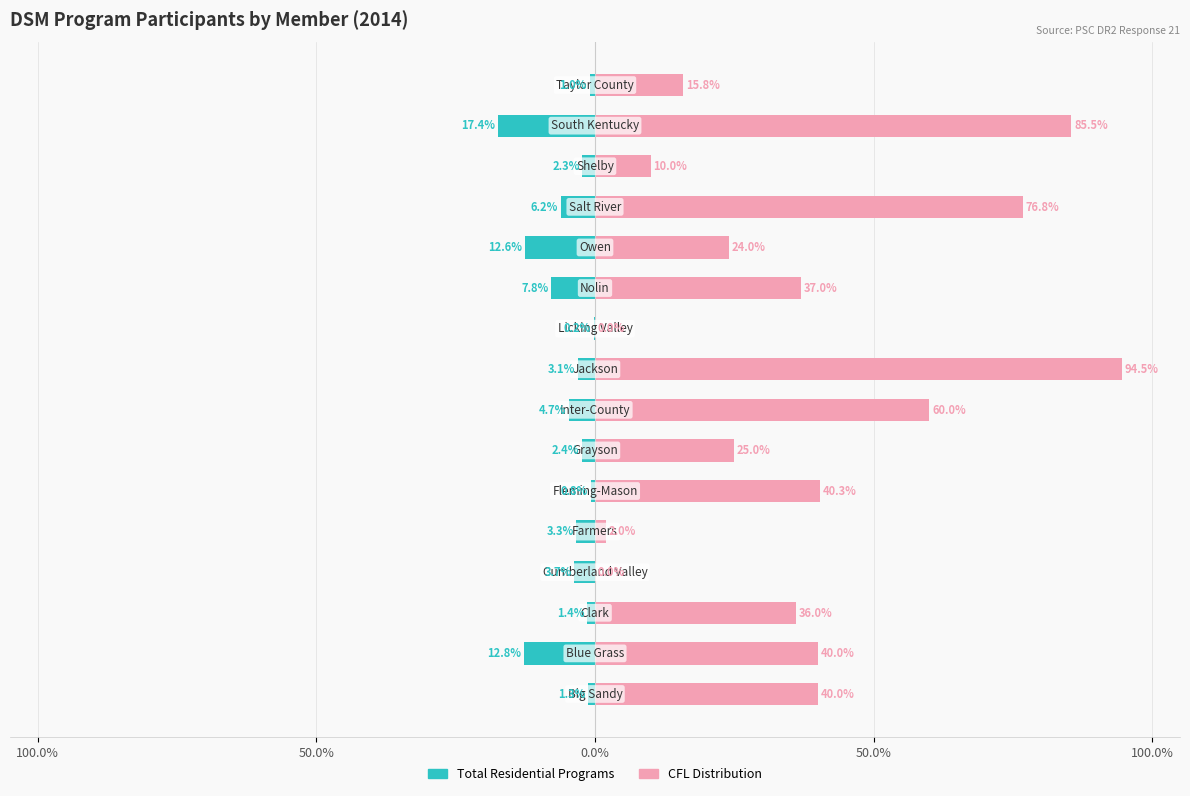

Reading left to right, what are all the values shown in this chart?

Total Residential Programs: -1.3	-12.8	-1.4	-3.7	-3.3	-0.8	-2.4	-4.7	-3.1	-0.2	-7.8	-12.6	-6.2	-2.3	-17.4	-1.0
CFL Distribution: 40.0	40.0	36.0	0.0	2.0	40.3	25.0	60.0	94.5	0.0	37.0	24.0	76.8	10.0	85.5	15.8